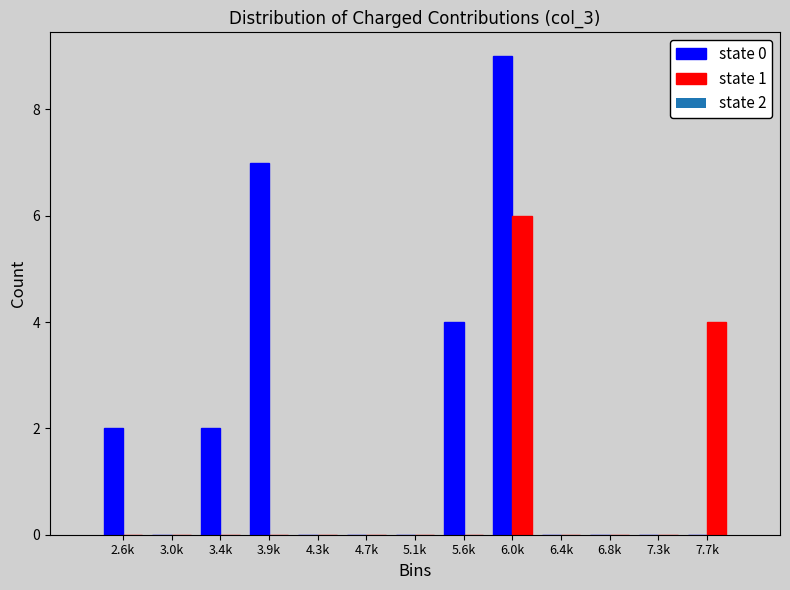

Reading right to left, extract all data points from this chart.

state 0: 7.7k=0	7.3k=0	6.8k=0	6.4k=0	6.0k=9	5.6k=4	5.1k=0	4.7k=0	4.3k=0	3.9k=7	3.4k=2	3.0k=0	2.6k=2
state 1: 7.7k=4	7.3k=0	6.8k=0	6.4k=0	6.0k=6	5.6k=0	5.1k=0	4.7k=0	4.3k=0	3.9k=0	3.4k=0	3.0k=0	2.6k=0